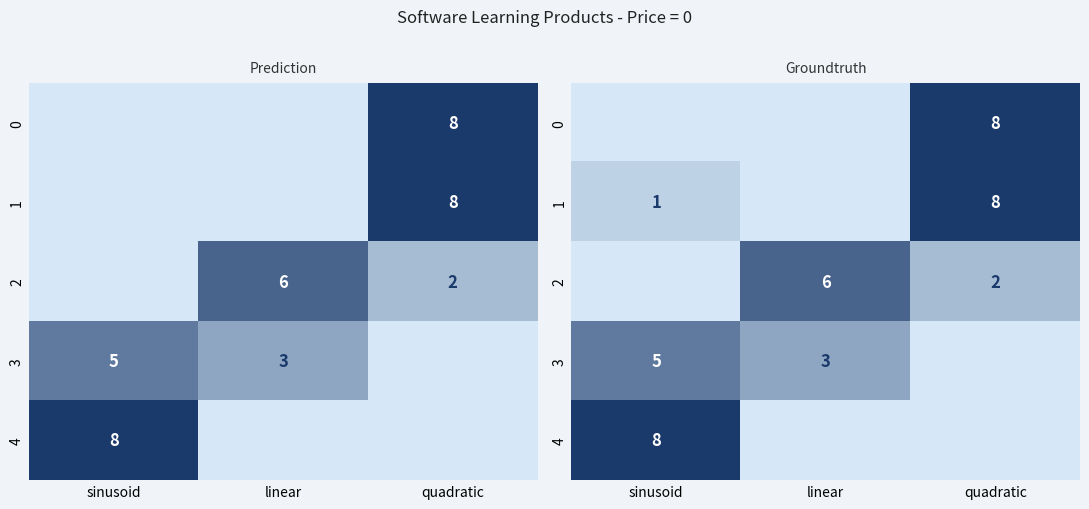

How many 2 values are between 0 and 6?

3